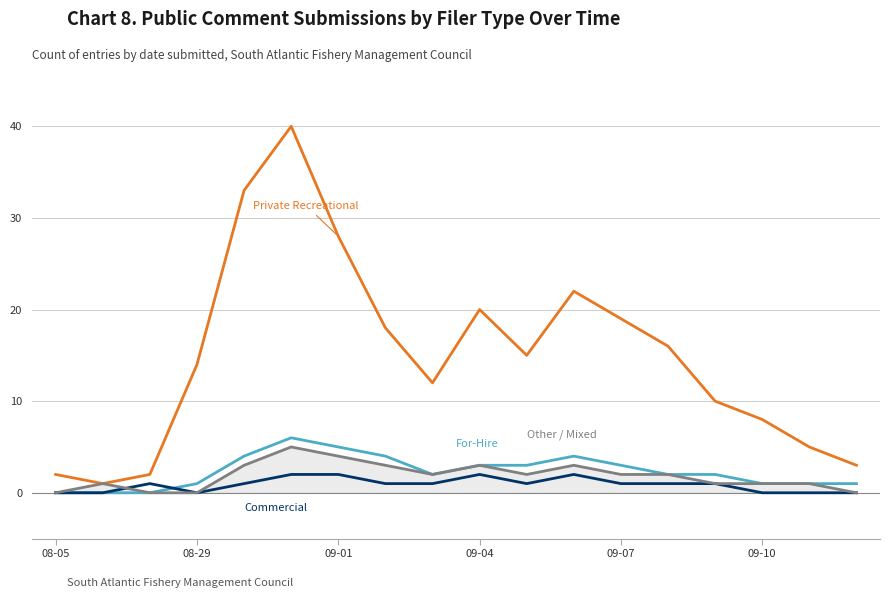

Does the chart display data point markers on the line(s)?

No